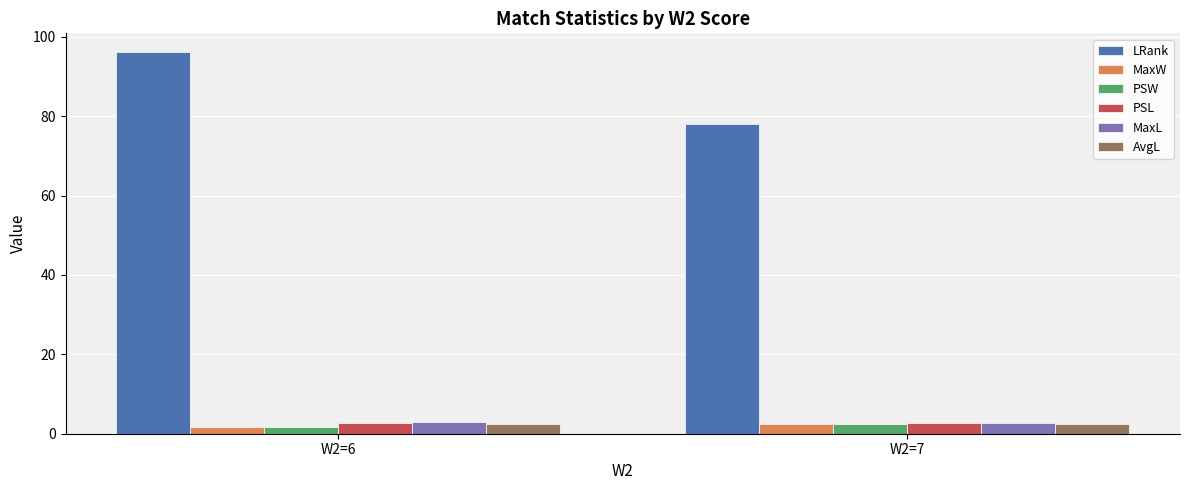

Count the PSW values in the range 1 to 2.

1